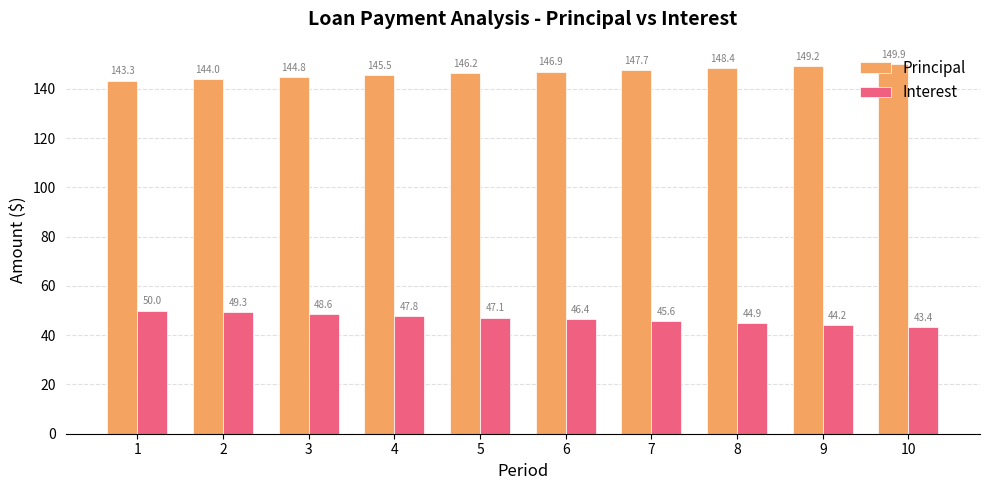

How many values in the Interest series exceed 47?

5